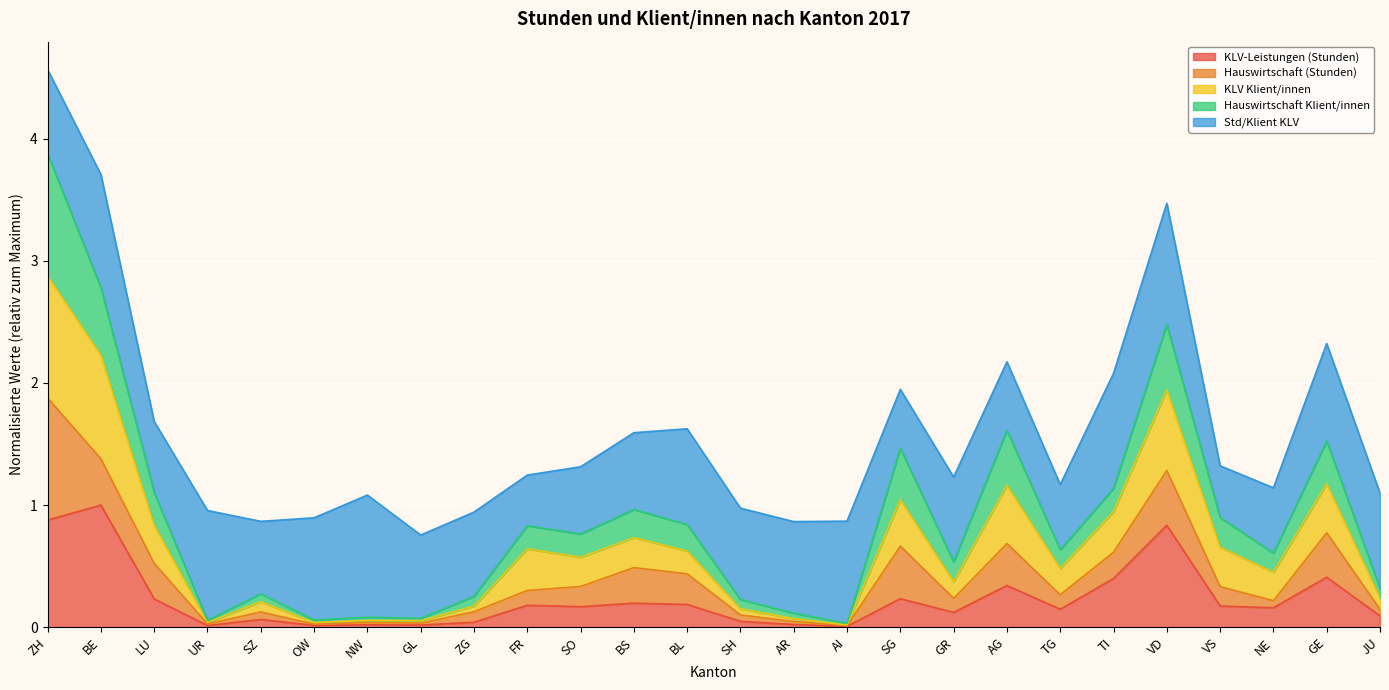

Does the chart display data point markers on the line(s)?

No